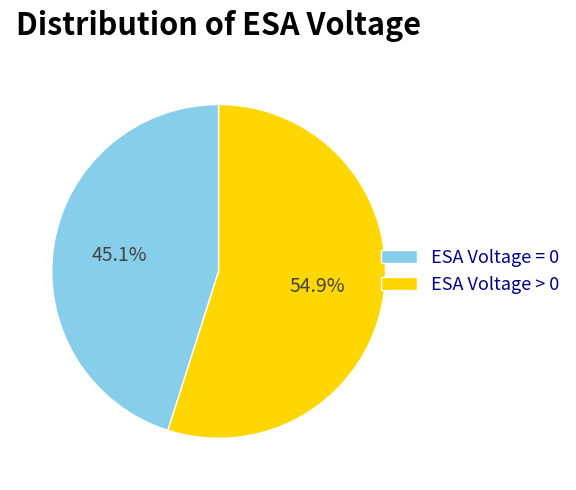

Count the number of slices in the pie.

2